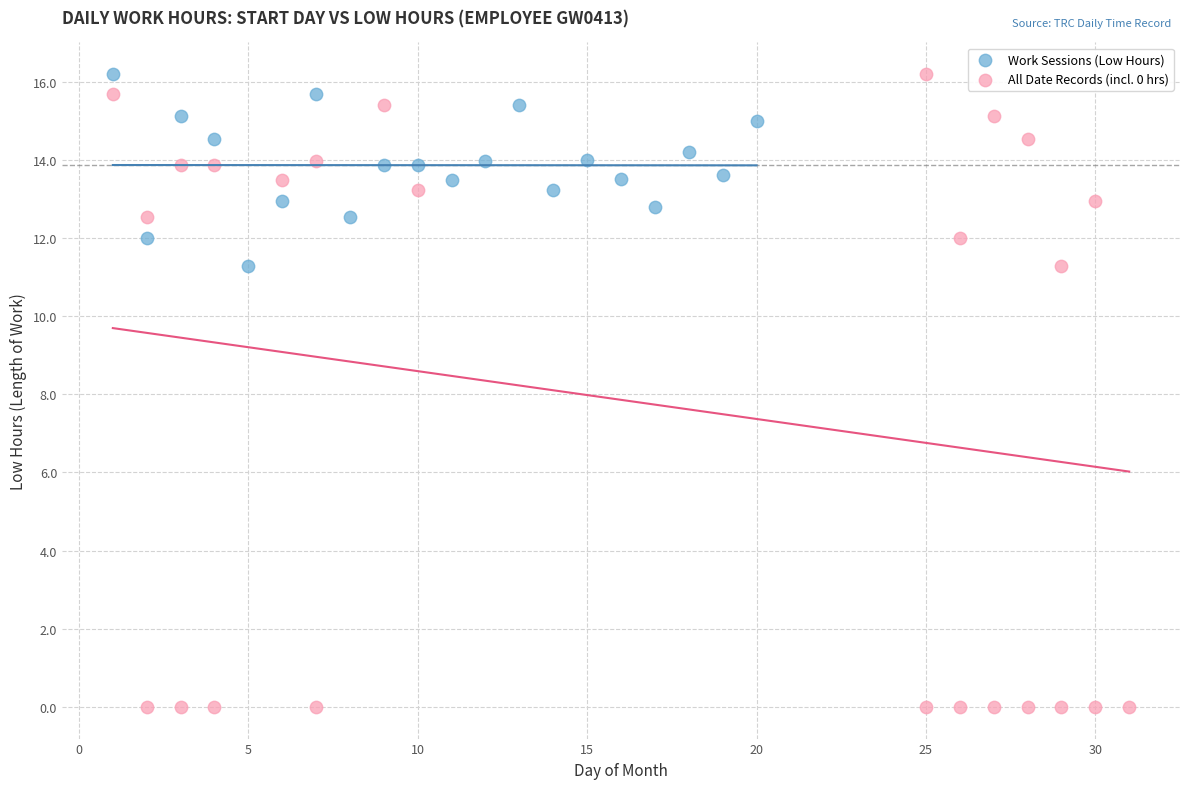

Which series contains the lowest Y value?

All Date Records (incl. 0 hrs)